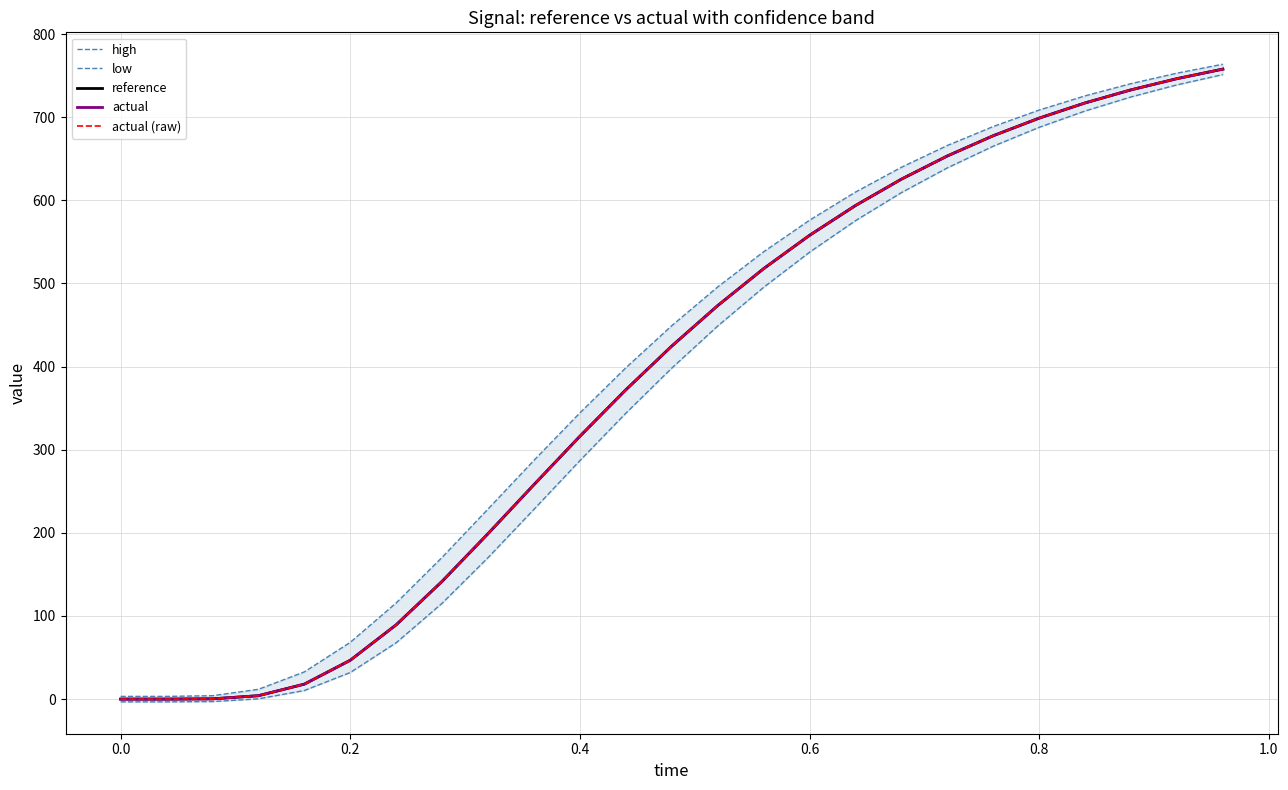

True or false: low and actual cross at least once.

False